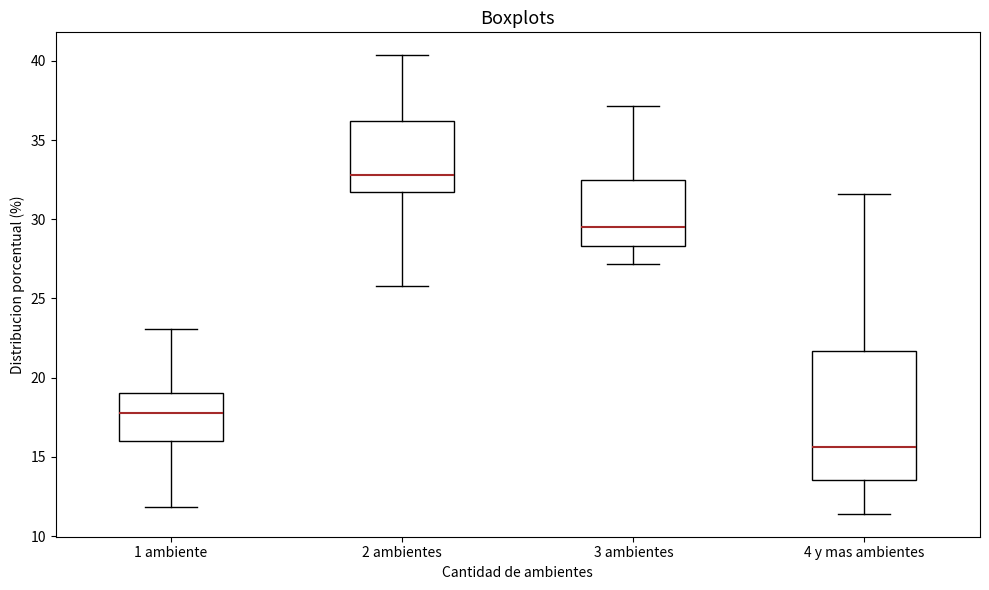

Which box's median line is the highest?

2 ambientes